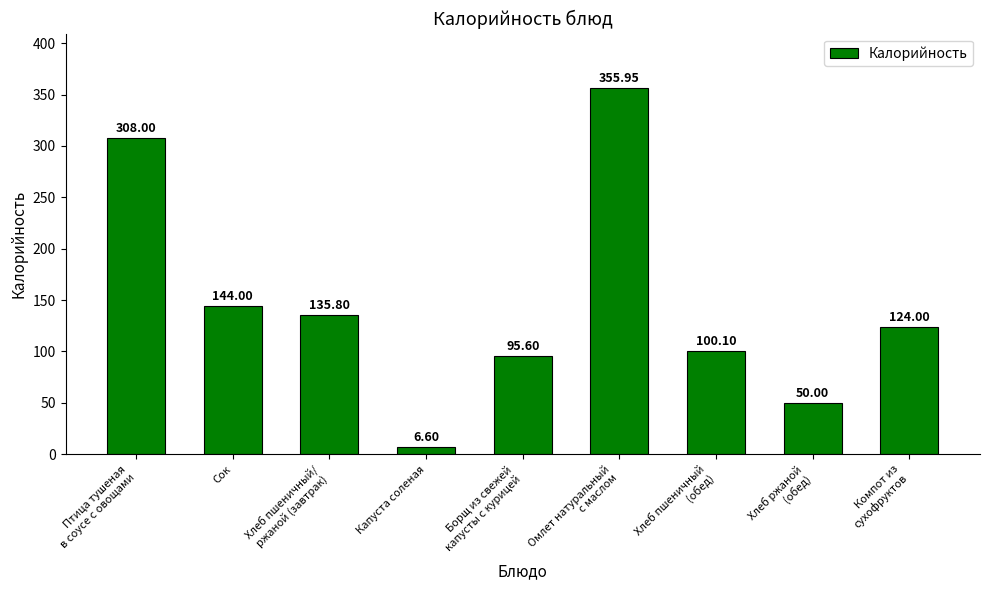

What is the difference between the second highest and minimum values?

301.4